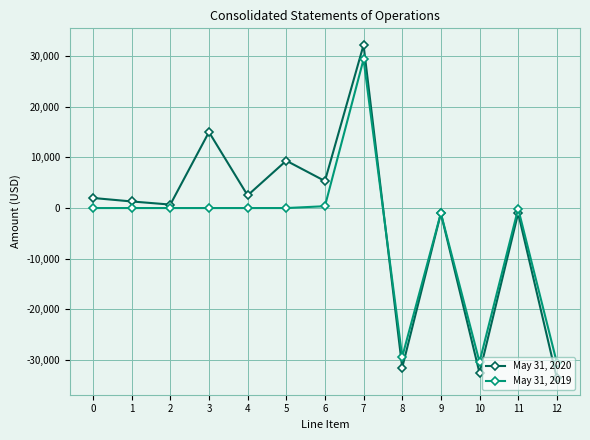

Which series changed the most between 9 and 12?

May 31, 2020